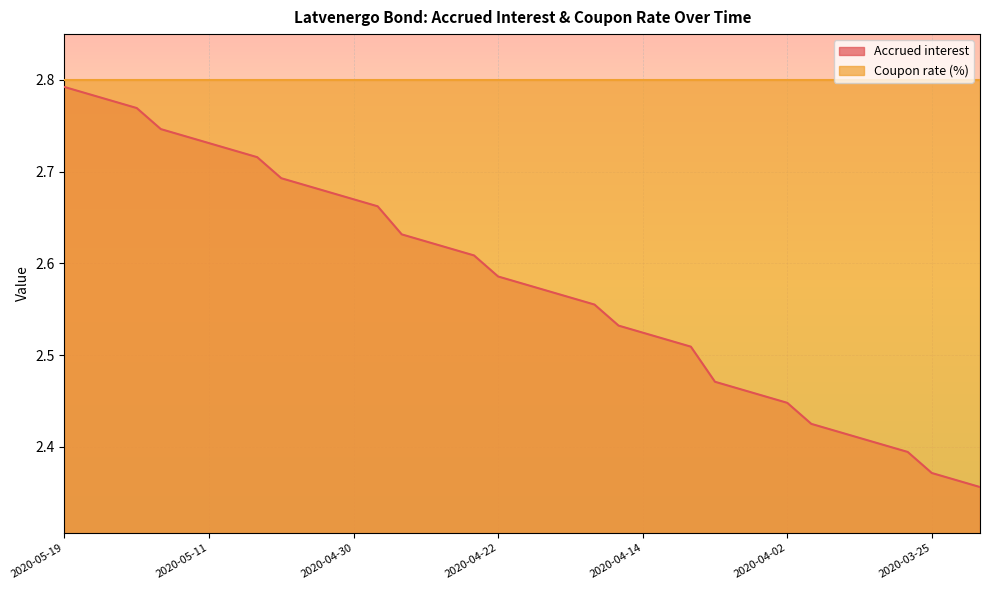

What is the label of the 4th point from the right?

2020-03-26